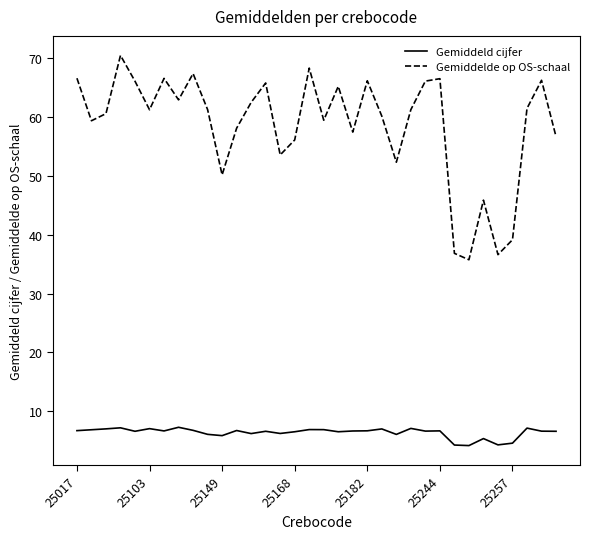

List the series in order of their peak value, lowest first.

Gemiddeld cijfer, Gemiddelde op OS-schaal